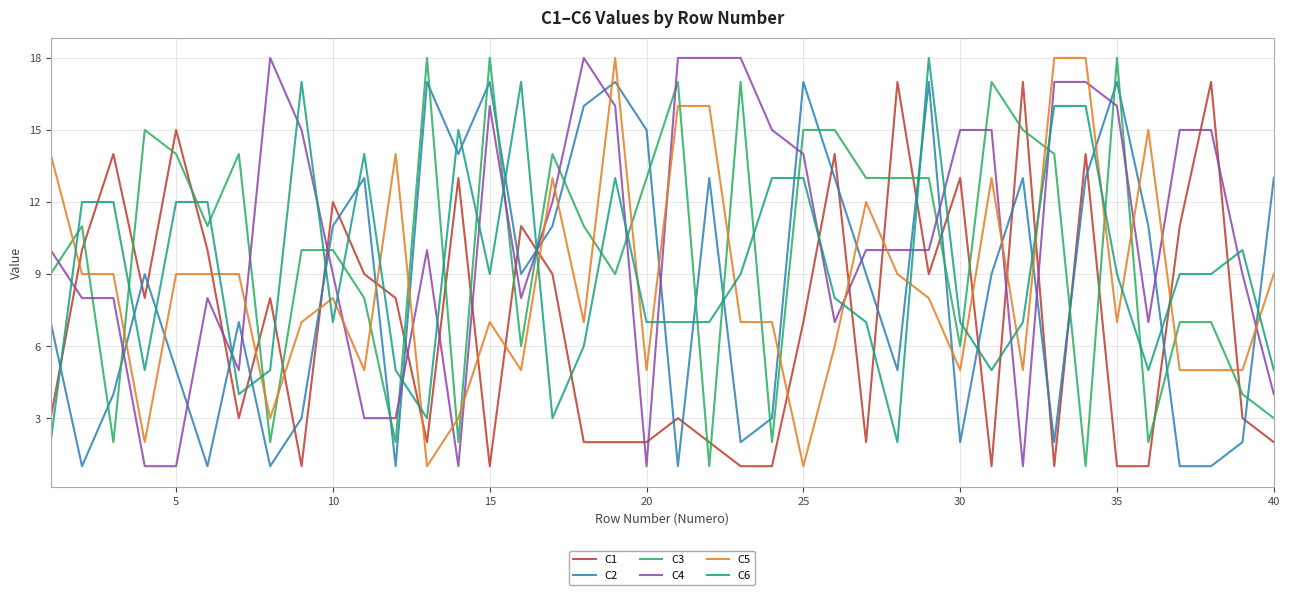

True or false: C3 and C1 cross at least once.

True